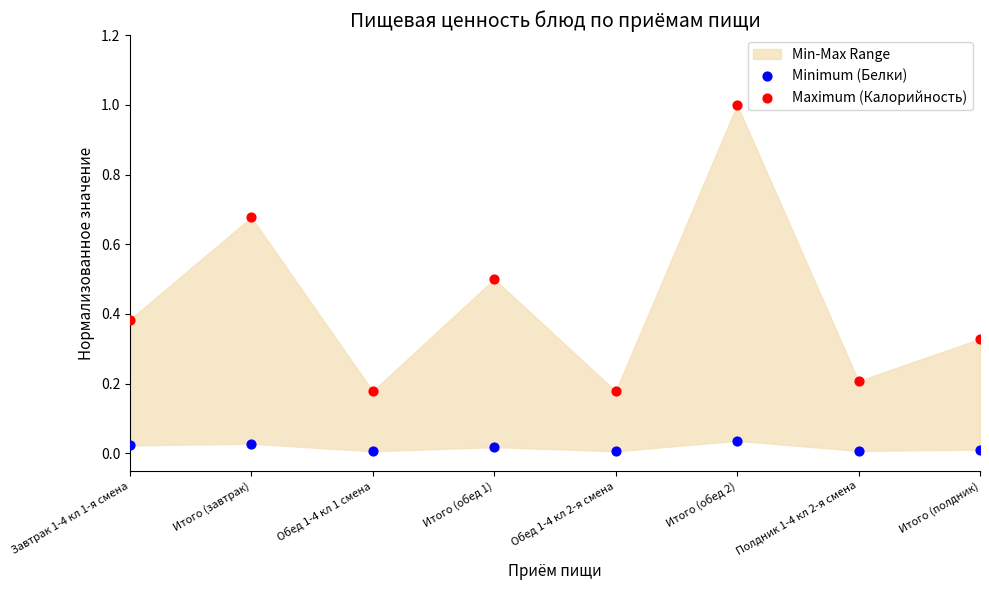

Which series contains the highest Y value?

Maximum (Калорийность)